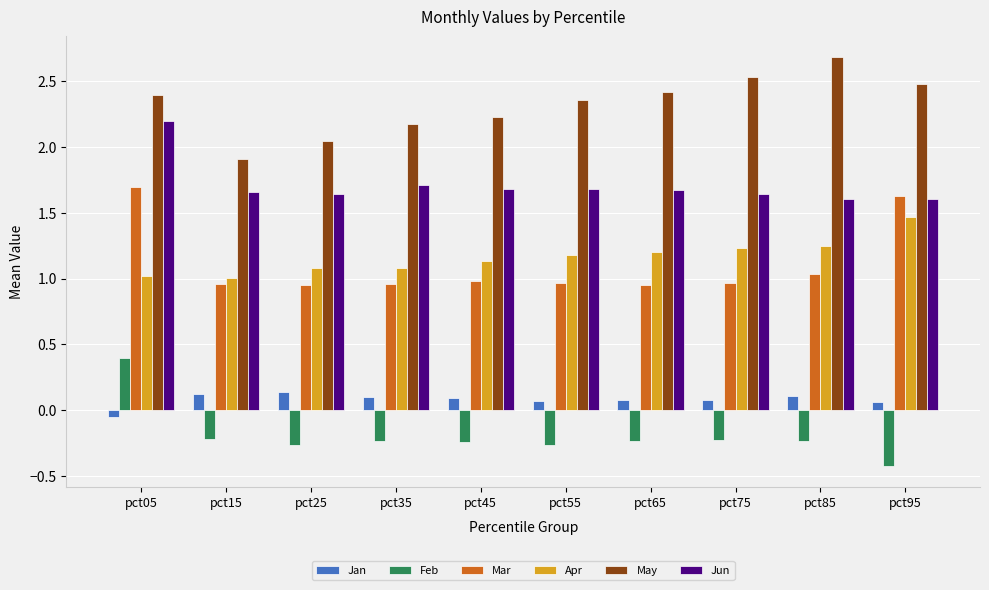

What is the sum of all Jan values?

0.8